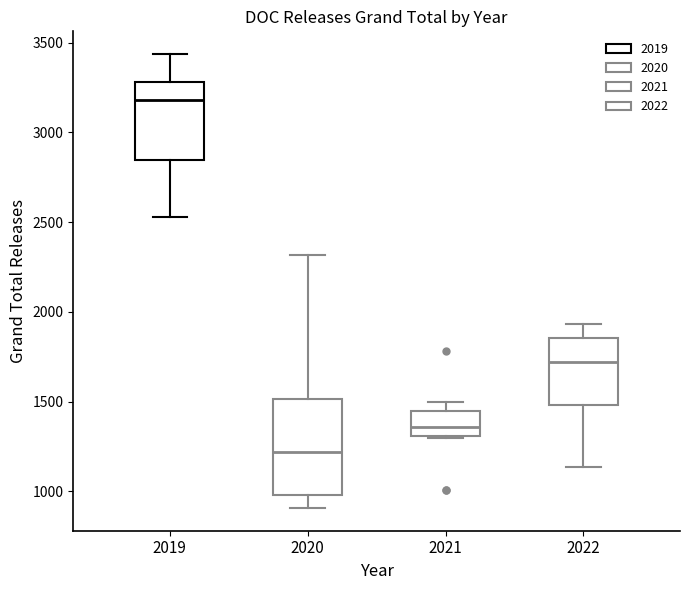

Which box is the tallest, from its lower edge to its upper edge?

2020